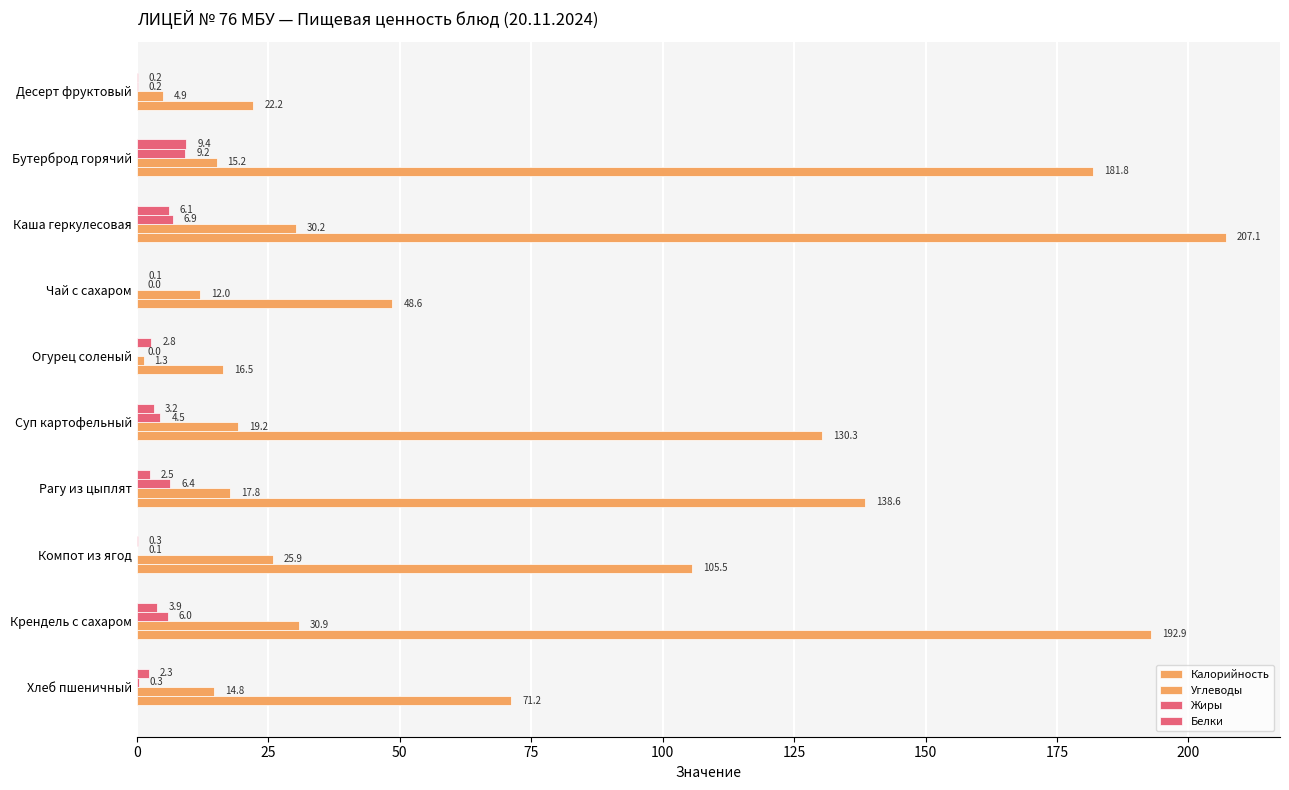

How many series are shown in this chart?

4